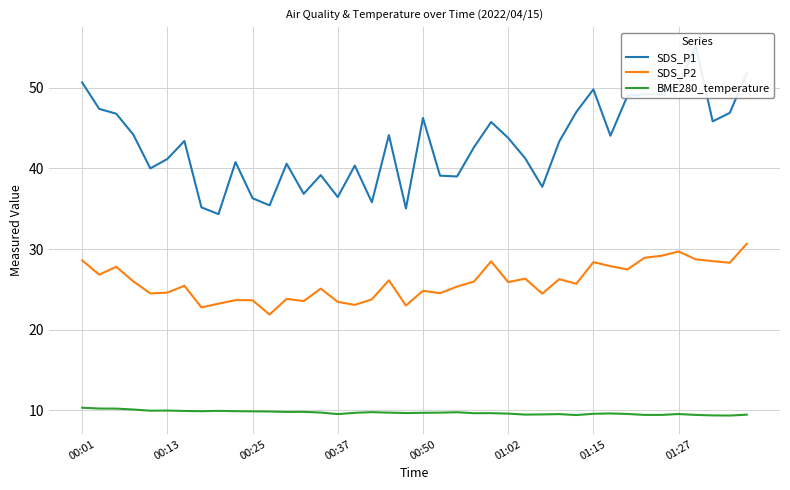

What is the difference between the highest and lowest values at 28?

33.8